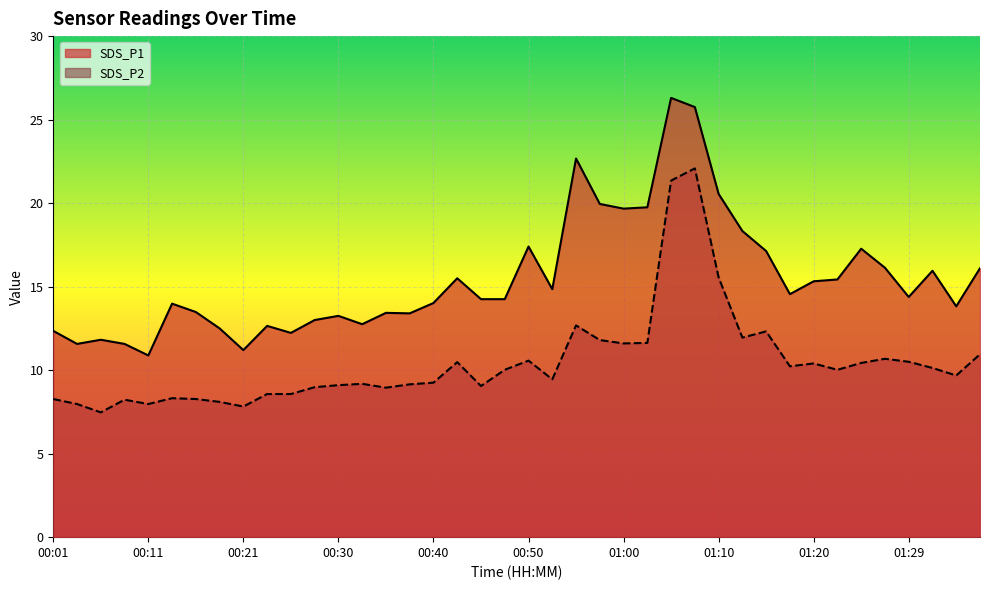

Which category has the lowest value in the SDS_P1 series?

00:11